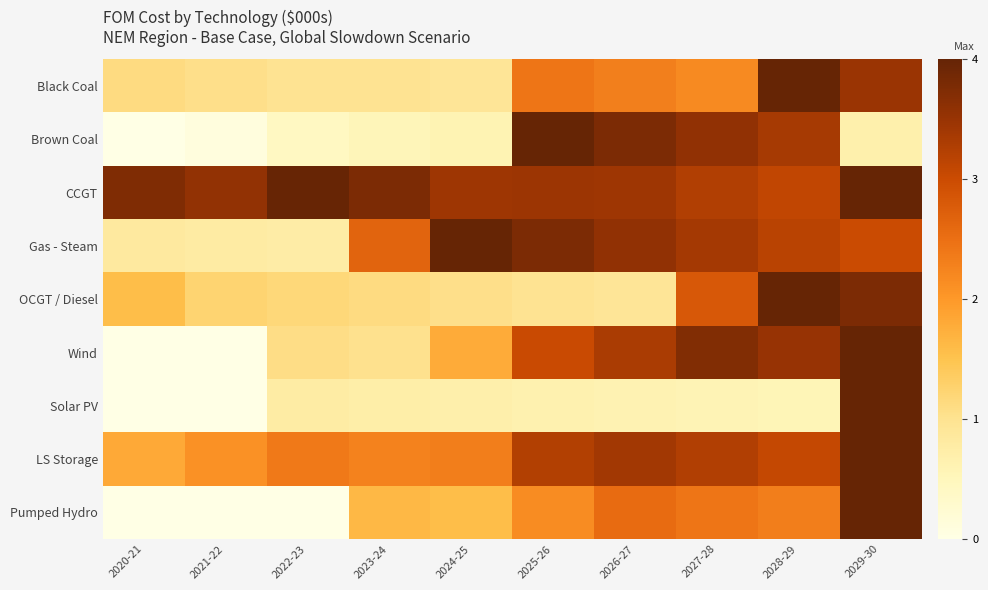

What is the maximum value shown in the chart?

4.0